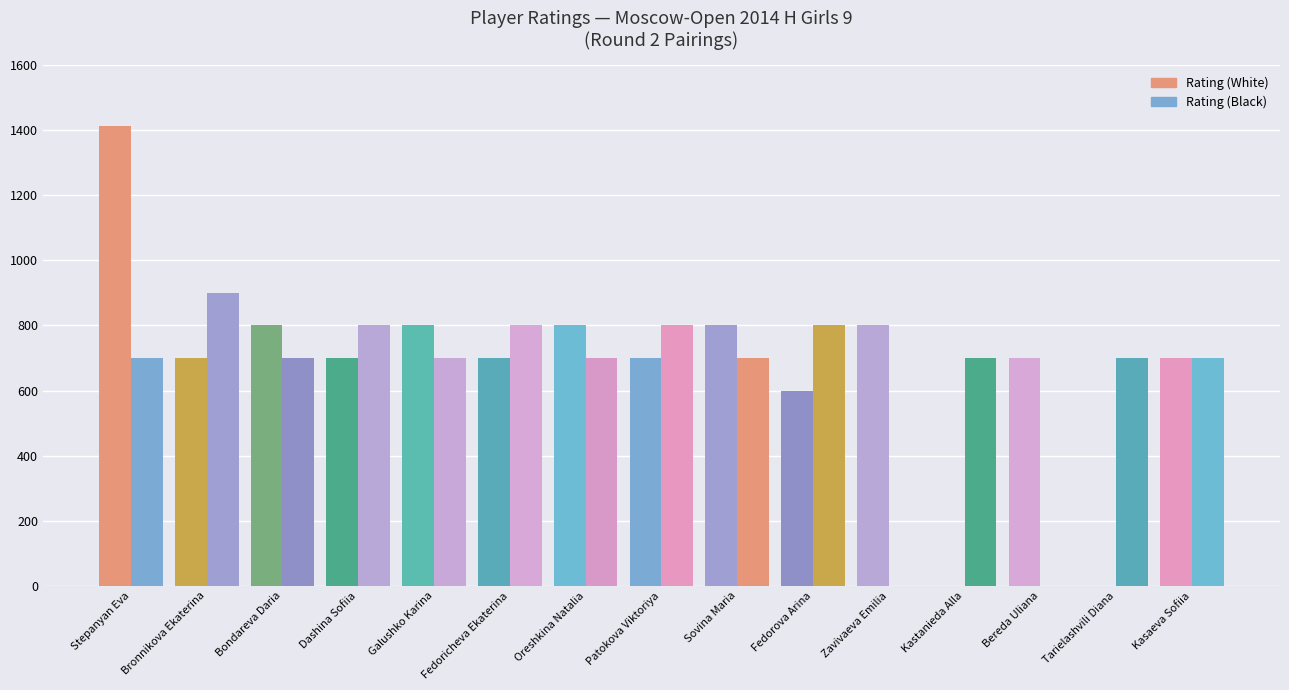

Rank the categories by Rating (Black) value from highest to lowest.

Bronnikova Ekaterina, Dashina Sofiia, Fedoricheva Ekaterina, Patokova Viktoriya, Fedorova Arina, Stepanyan Eva, Bondareva Daria, Galushko Karina, Oreshkina Natalia, Sovina Maria, Kastanieda Alla, Tarielashvili Diana, Kasaeva Sofiia, Zavivaeva Emilia, Bereda Uliana